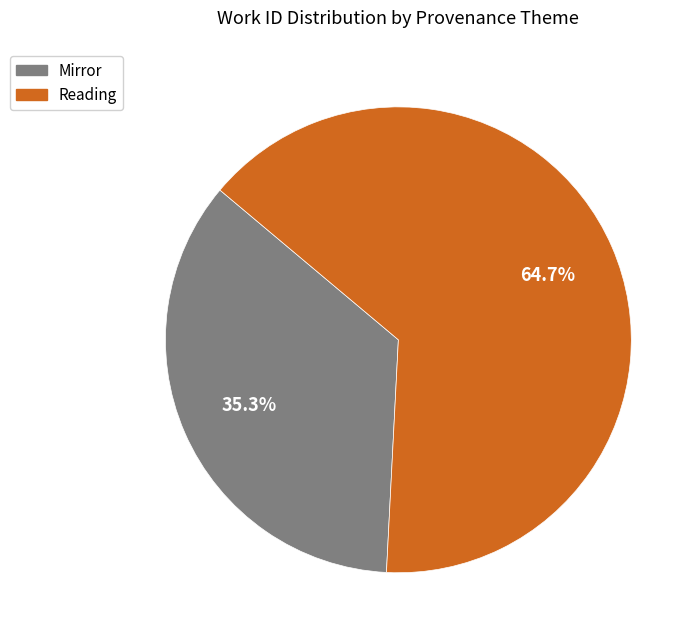

Count the number of slices in the pie.

2